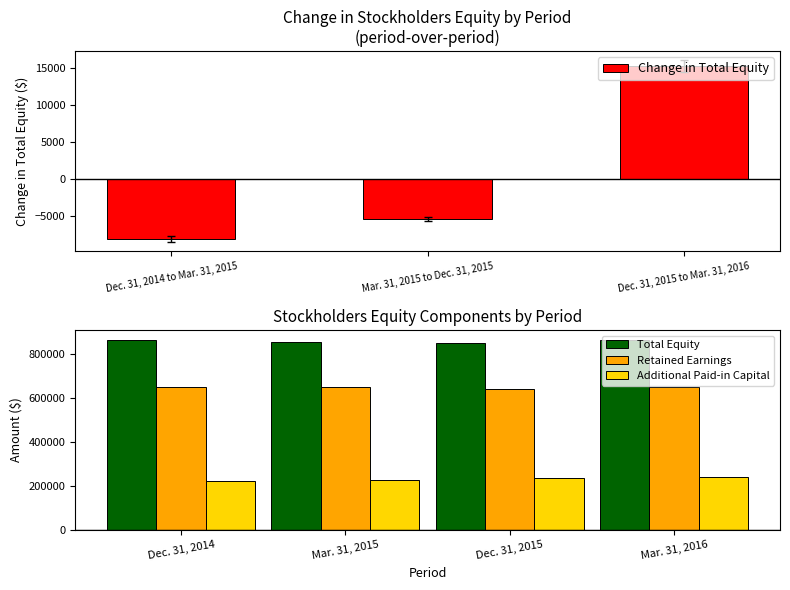

Reading left to right, extract all data points from this chart.

863465	855290	849824	865172